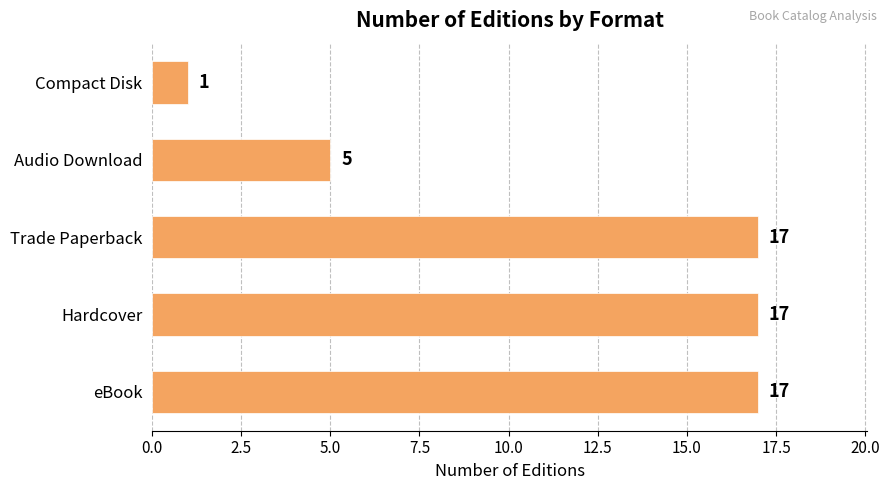

What is the greatest value displayed?

17